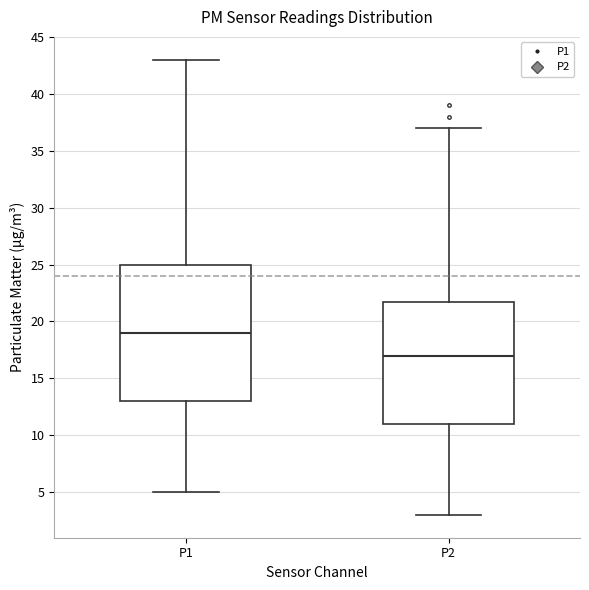

Which box has the highest median line?

P1